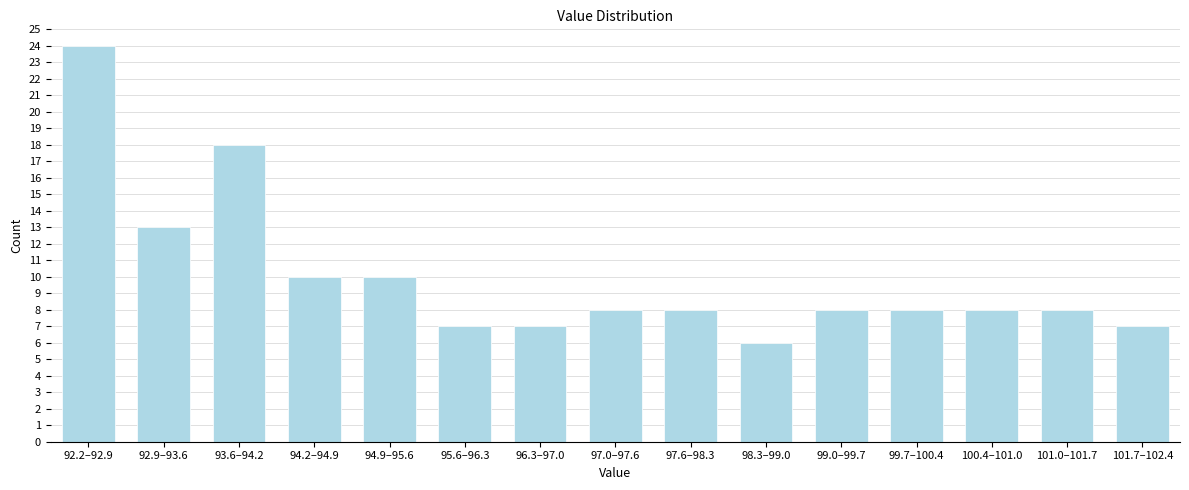

Reading left to right, list all the values displayed in this chart.

24	13	18	10	10	7	7	8	8	6	8	8	8	8	7